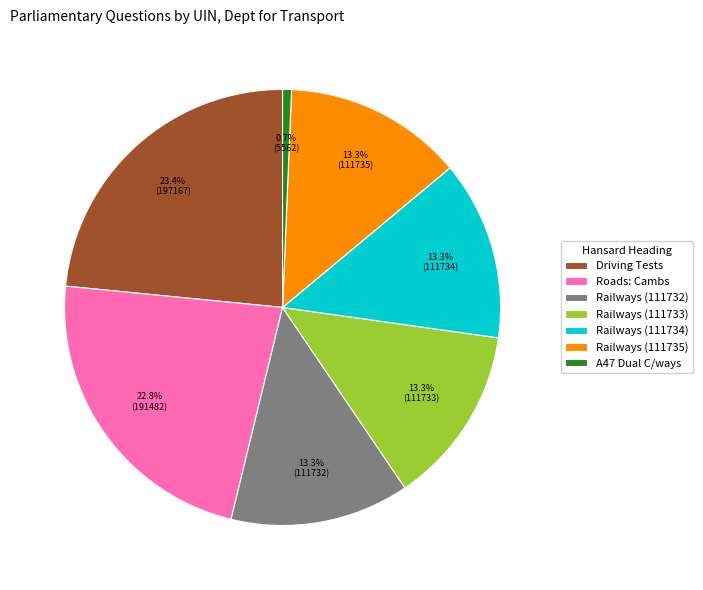

Which has a higher value, A47 Dual C/ways or Railways (111735)?

Railways (111735)